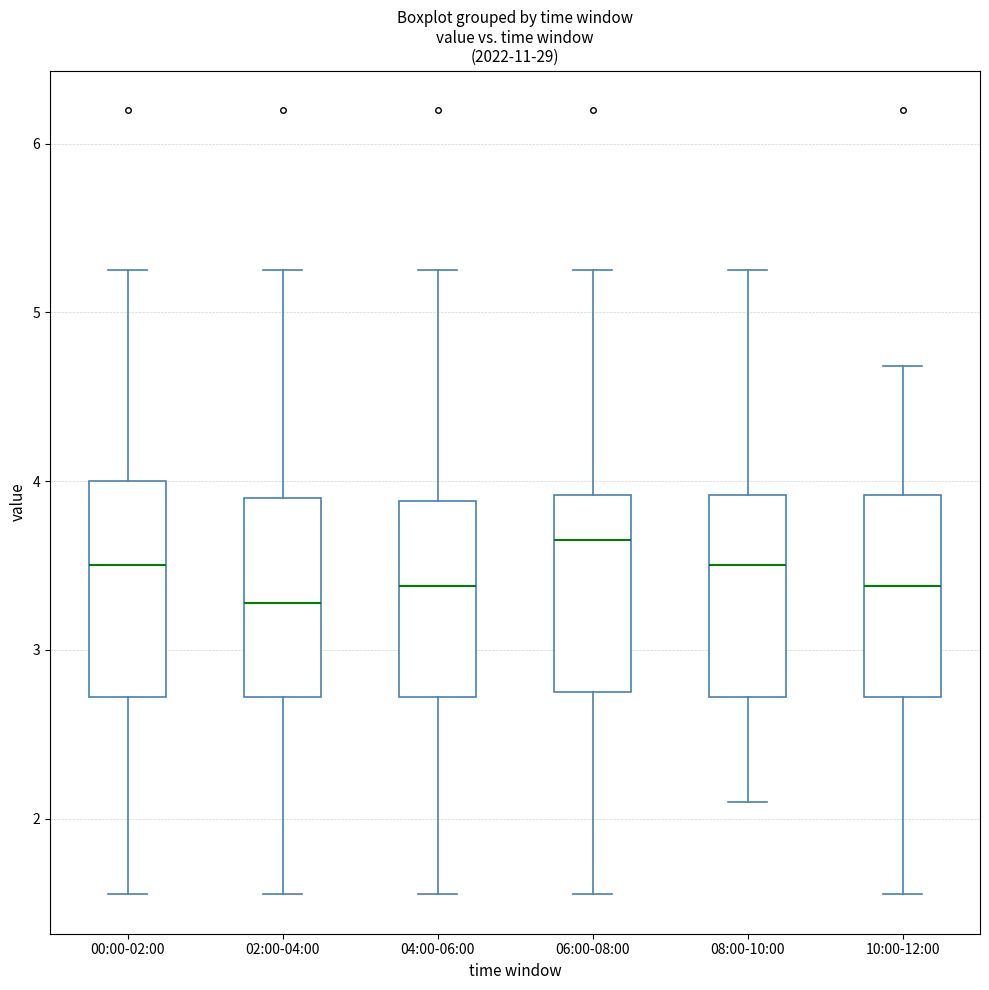

Reading left to right, read every box against the y-axis: the position of its median line, the range the box covers, and the ends of its whiskers. The values are not printed on the chart, so give them approximately, as read against the axis.

00:00-02:00: median 3.5, box 2.7 to 4.0, whiskers 1.6 to 5.3
02:00-04:00: median 3.3, box 2.7 to 3.9, whiskers 1.6 to 5.3
04:00-06:00: median 3.4, box 2.7 to 3.9, whiskers 1.6 to 5.3
06:00-08:00: median 3.7, box 2.8 to 3.9, whiskers 1.6 to 5.3
08:00-10:00: median 3.5, box 2.7 to 3.9, whiskers 2.1 to 5.3
10:00-12:00: median 3.4, box 2.7 to 3.9, whiskers 1.6 to 4.7